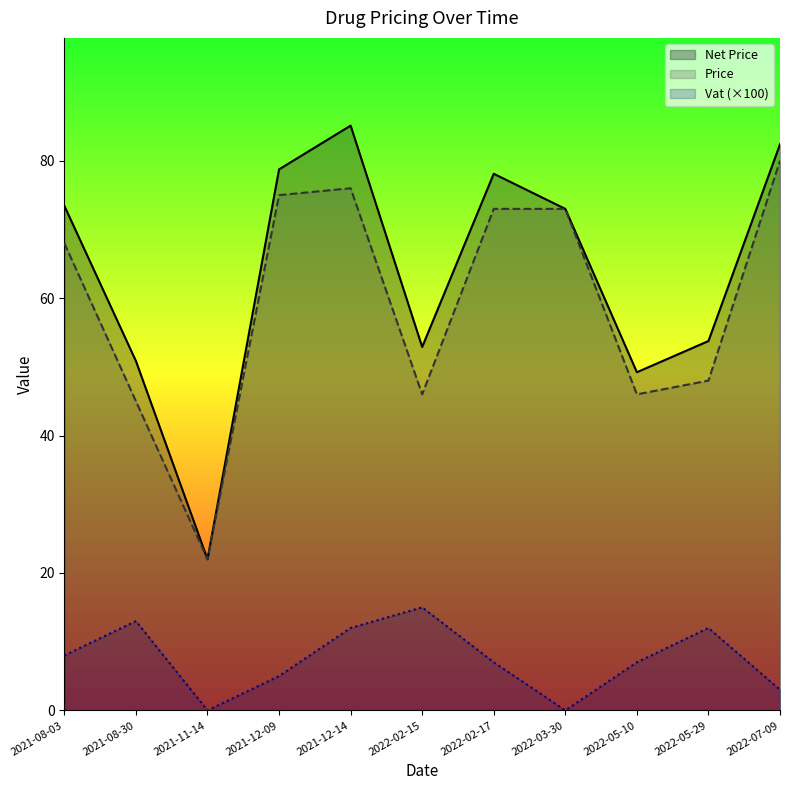

What are all the series names shown in the legend?

Net Price, Price, Vat (×100)